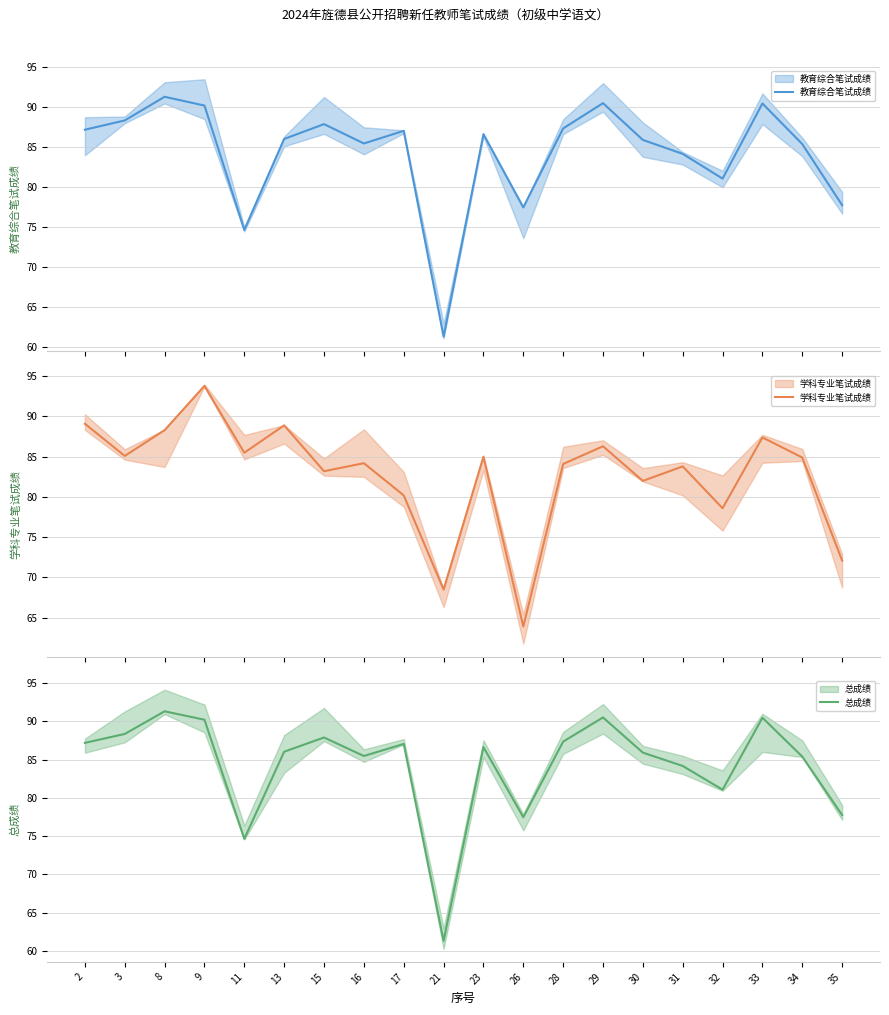

At how many categories does at least one series exceed 78?

17